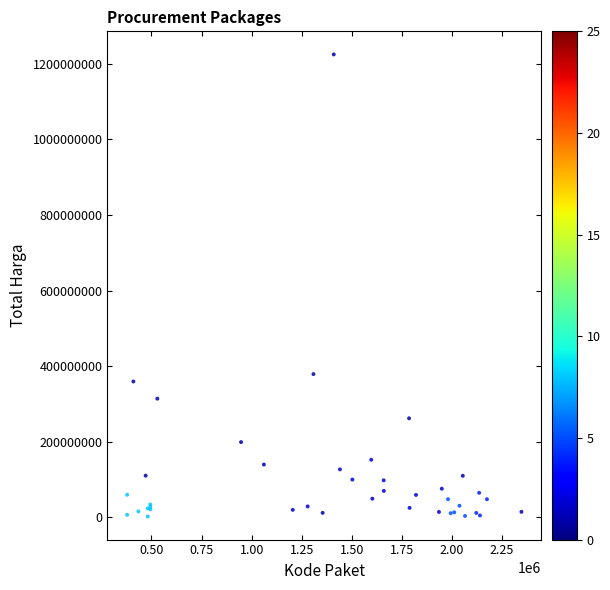

What Y value in the scatter plot is closest to 613538875?

379075000